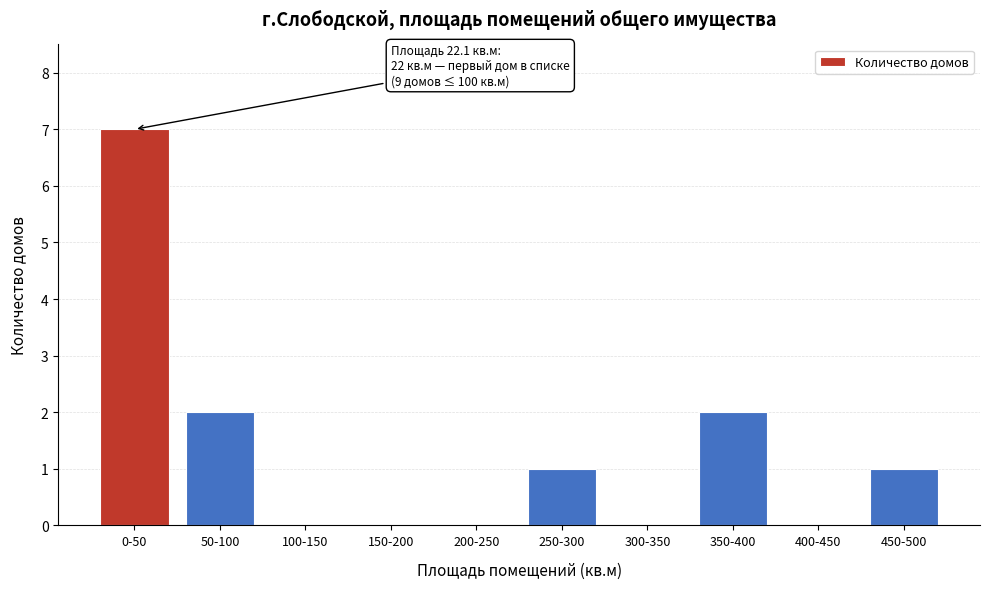

Reading left to right, what are all the values shown in this chart?

0-50=7	50-100=2	100-150=0	150-200=0	200-250=0	250-300=1	300-350=0	350-400=2	400-450=0	450-500=1